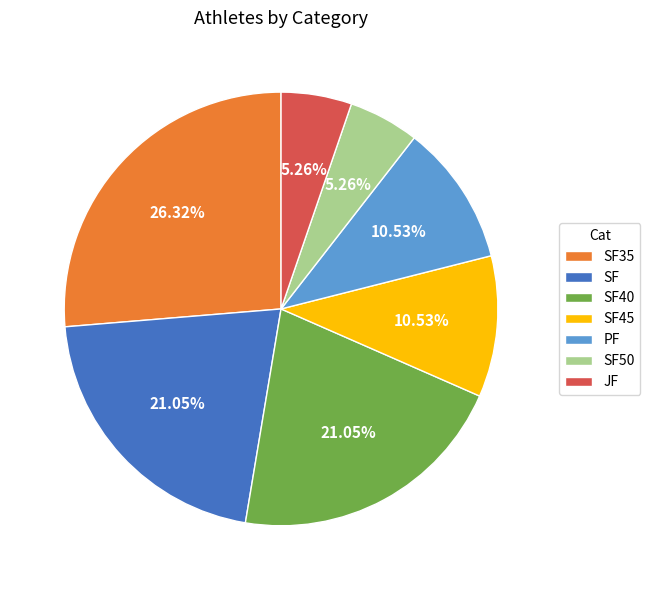

To the nearest percent, what is the average slice percentage?

14%